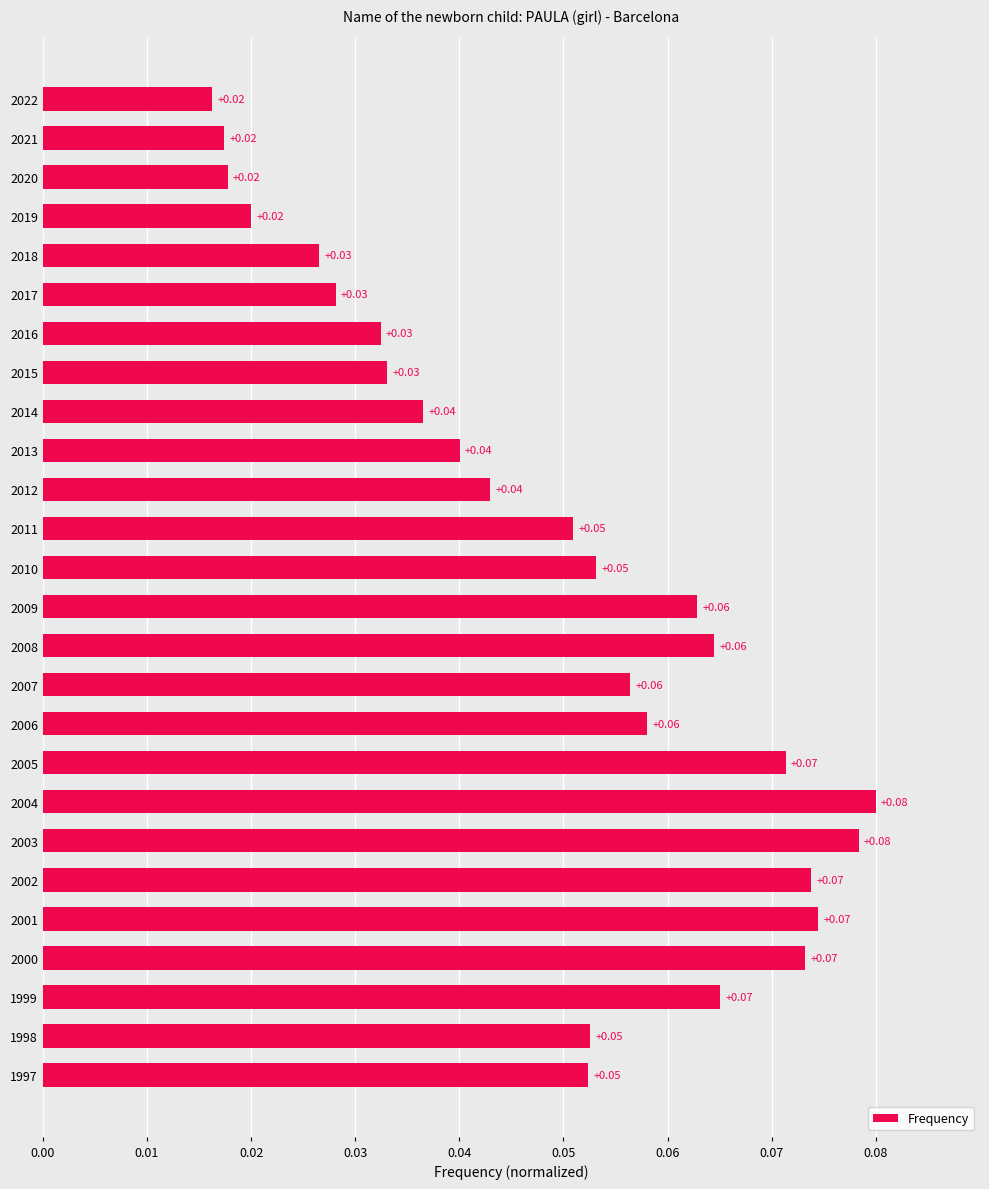

Which has a higher value, 2004 or 2010?

2004